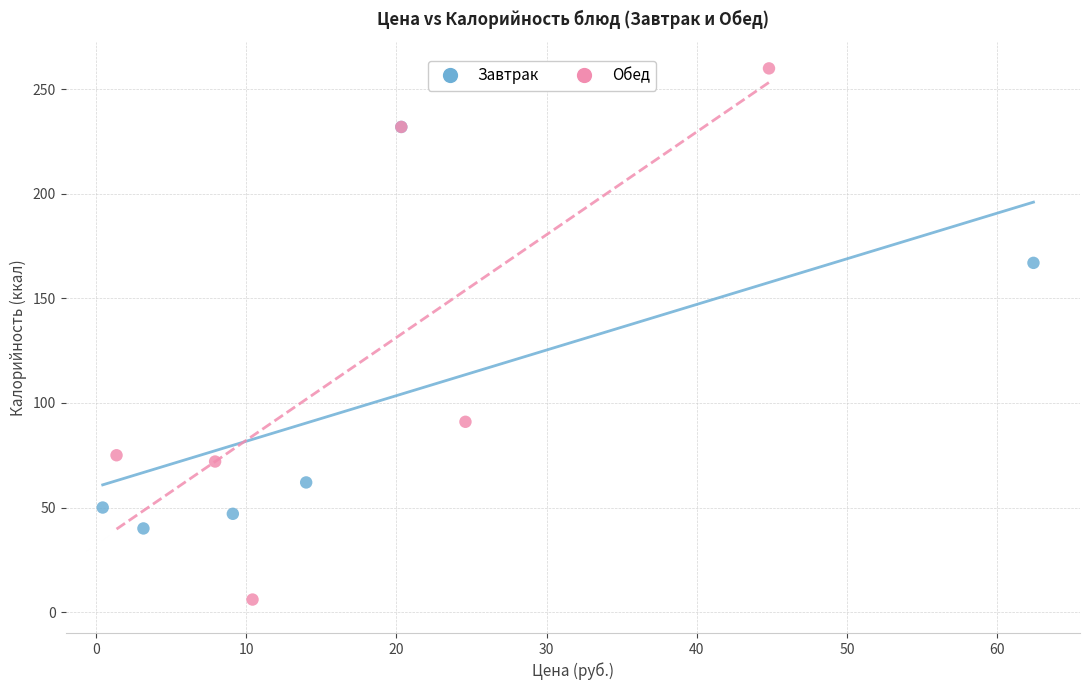

Which series contains the lowest Y value?

Обед